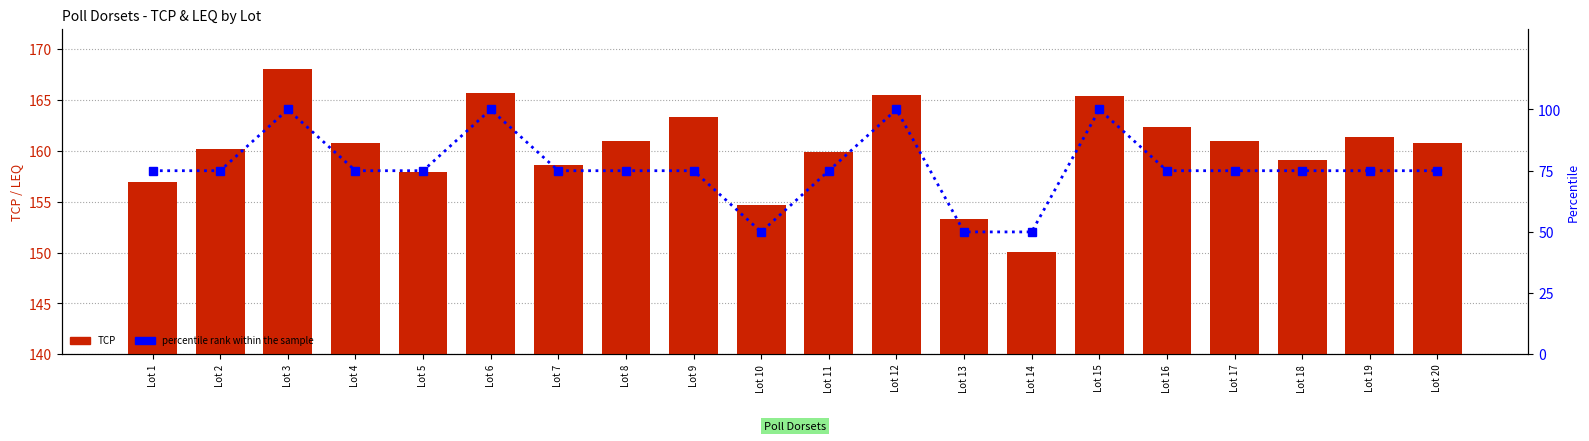

Reading left to right, what are all the values shown in this chart?

TCP: 157.0	160.2	168.0	160.7	157.9	165.7	158.6	160.9	163.4	154.7	159.9	165.5	153.3	150.1	165.4	162.4	161.0	159.1	161.3	160.8
percentile rank within the sample: 75.0	75.0	100.0	75.0	75.0	100.0	75.0	75.0	75.0	50.0	75.0	100.0	50.0	50.0	100.0	75.0	75.0	75.0	75.0	75.0